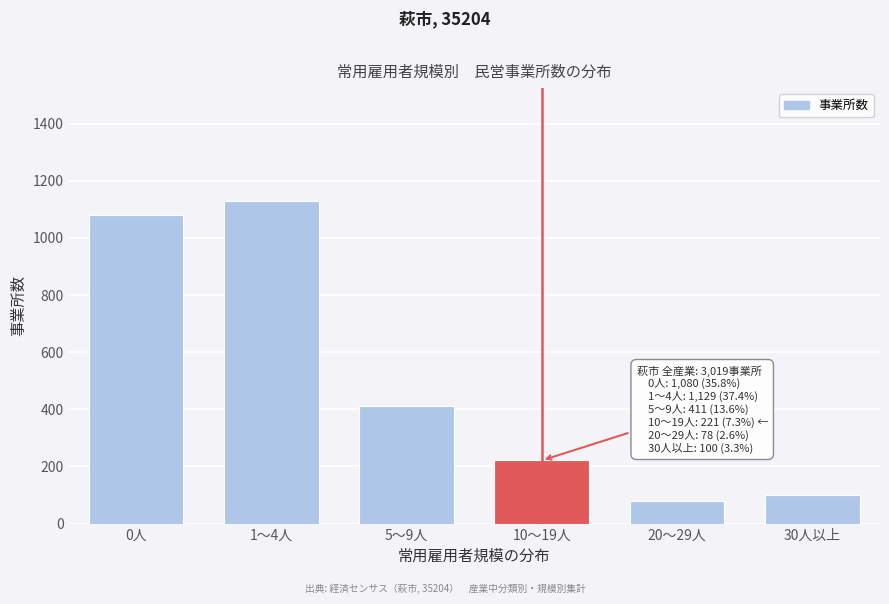

Reading left to right, transcribe all the data shown in this chart.

1080	1129	411	221	78	100